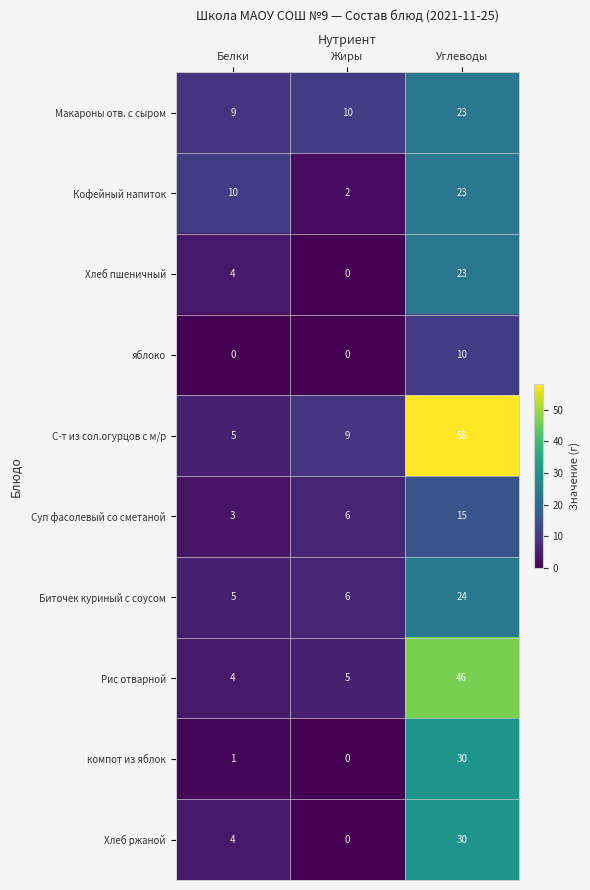

Reading left to right, extract all data points from this chart.

Макароны отв. с сыром: Белки=9	Жиры=10	Углеводы=23
Кофейный напиток: Белки=10	Жиры=2	Углеводы=23
Хлеб пшеничный: Белки=4	Жиры=0	Углеводы=23
яблоко: Белки=0	Жиры=0	Углеводы=10
С-т из сол.огурцов с м/р: Белки=5	Жиры=9	Углеводы=58
Суп фасолевый со сметаной: Белки=3	Жиры=6	Углеводы=15
Биточек куриный с соусом: Белки=5	Жиры=6	Углеводы=24
Рис отварной: Белки=4	Жиры=5	Углеводы=46
компот из яблок: Белки=1	Жиры=0	Углеводы=30
Хлеб ржаной: Белки=4	Жиры=0	Углеводы=30